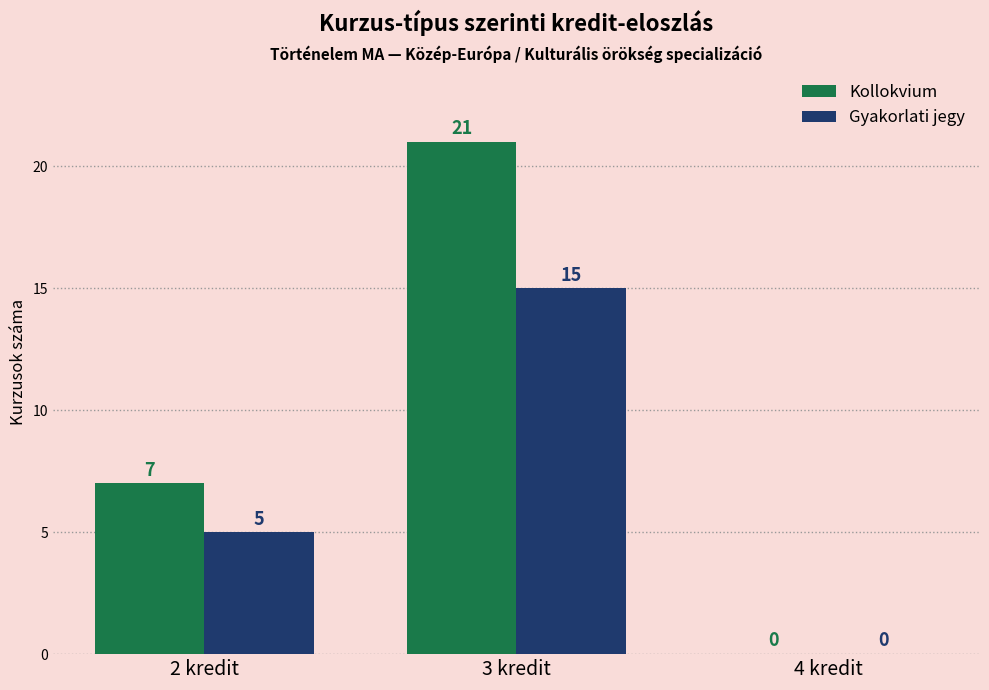

Reading left to right, extract all data points from this chart.

Kollokvium: 2 kredit=7	3 kredit=21	4 kredit=0
Gyakorlati jegy: 2 kredit=5	3 kredit=15	4 kredit=0